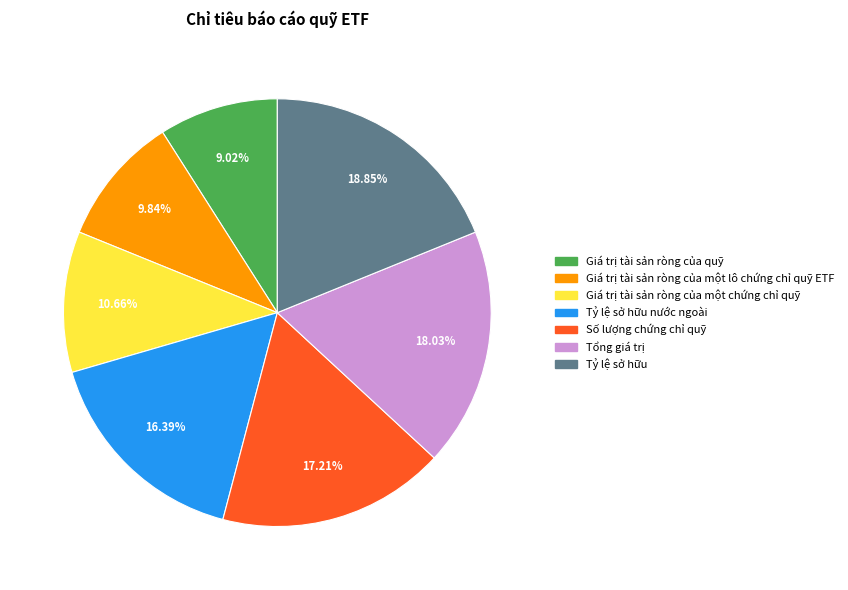

Does any single category account for the majority?

No